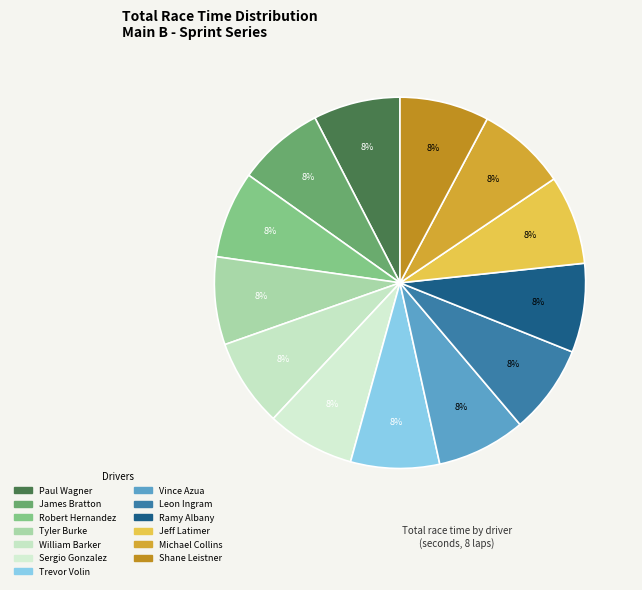

How many segments does this pie chart have?

13